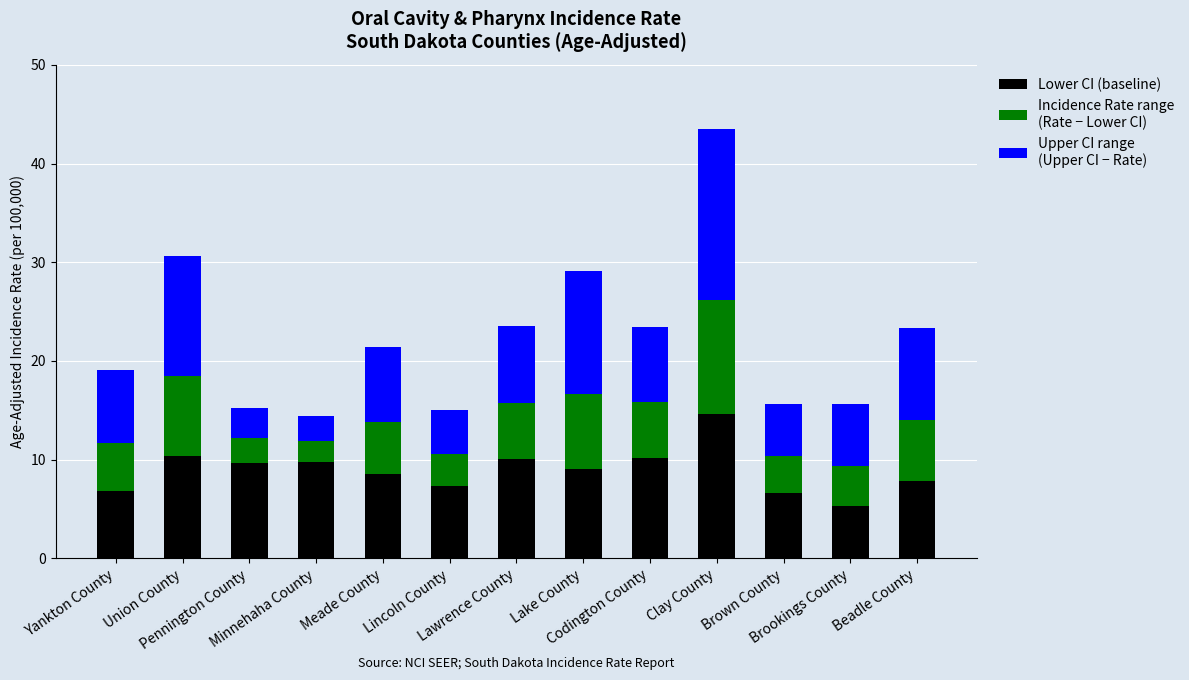

How many series are shown in this chart?

3